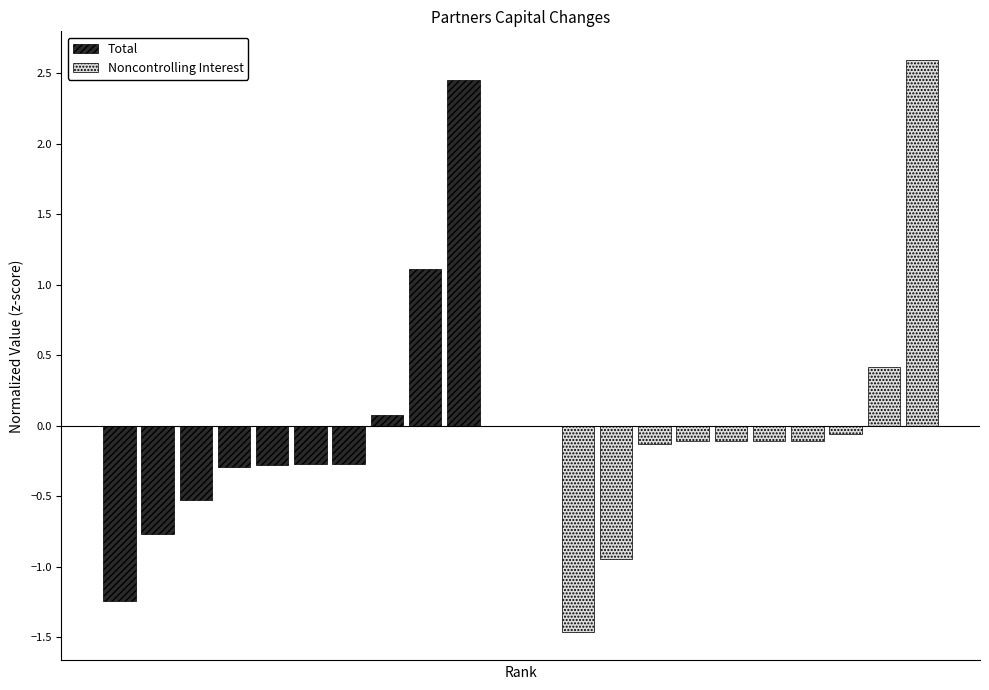

List the series in order of their peak value, lowest first.

Total, Noncontrolling Interest